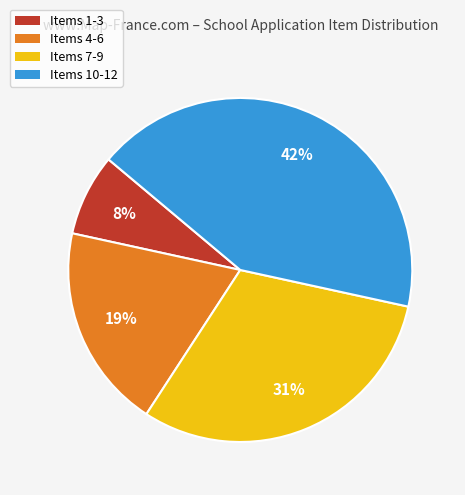

What is the largest slice in the pie chart?

Items 10-12